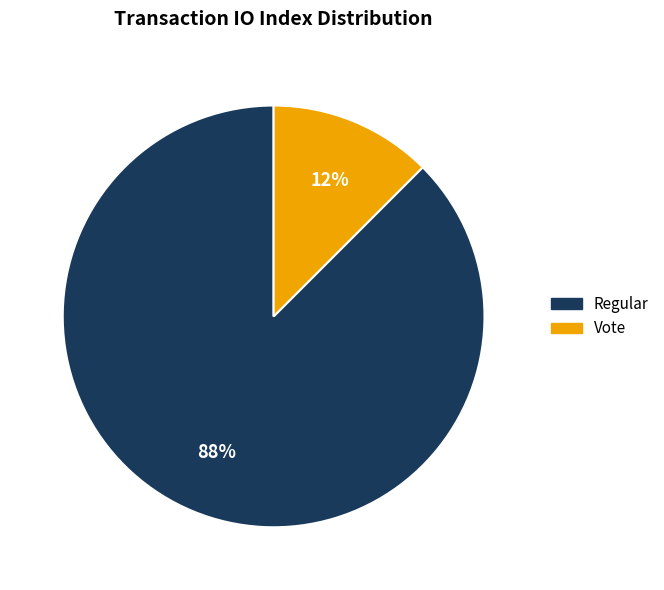

Does any single category account for the majority?

Yes